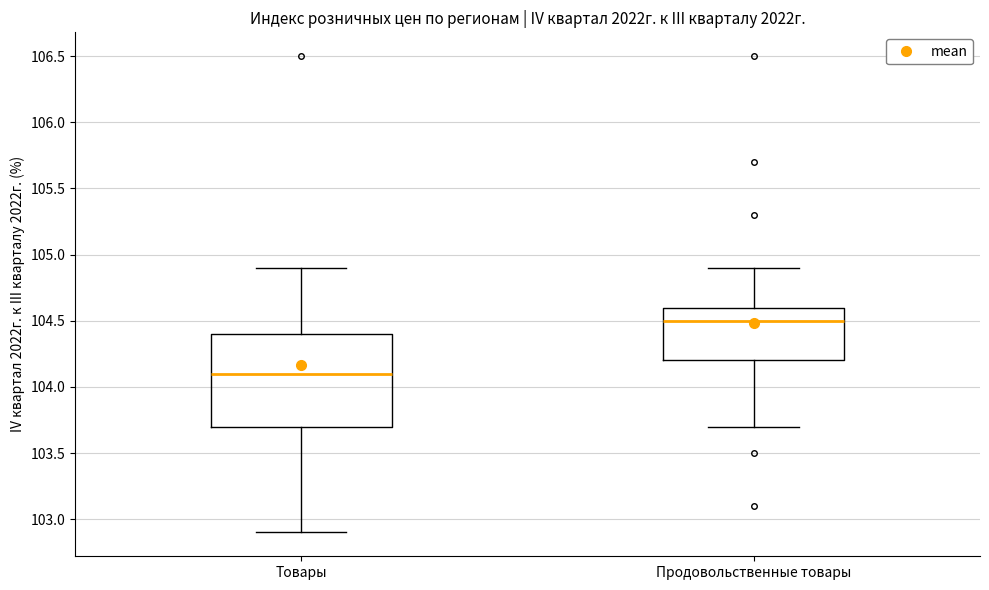

Comparing the boxes themselves (not the whiskers), which one is the tallest?

Товары